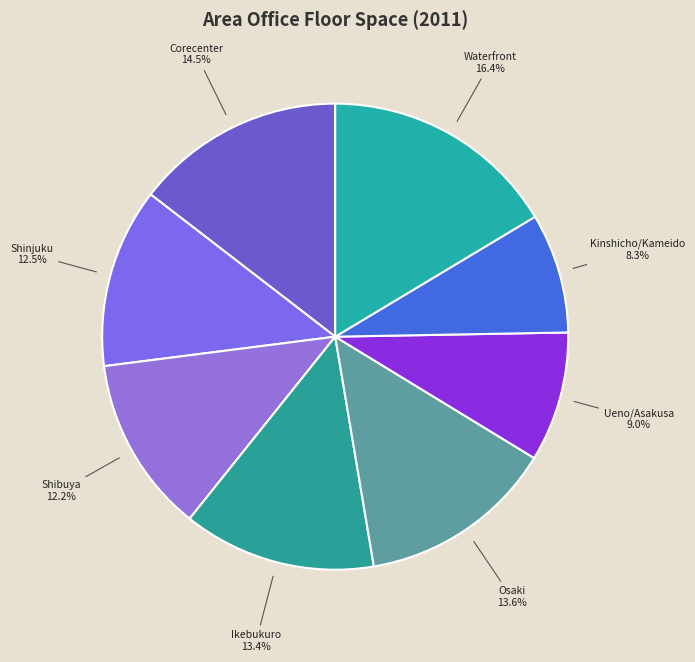

To the nearest percent, what portion does Ikebukuro represent?

13%